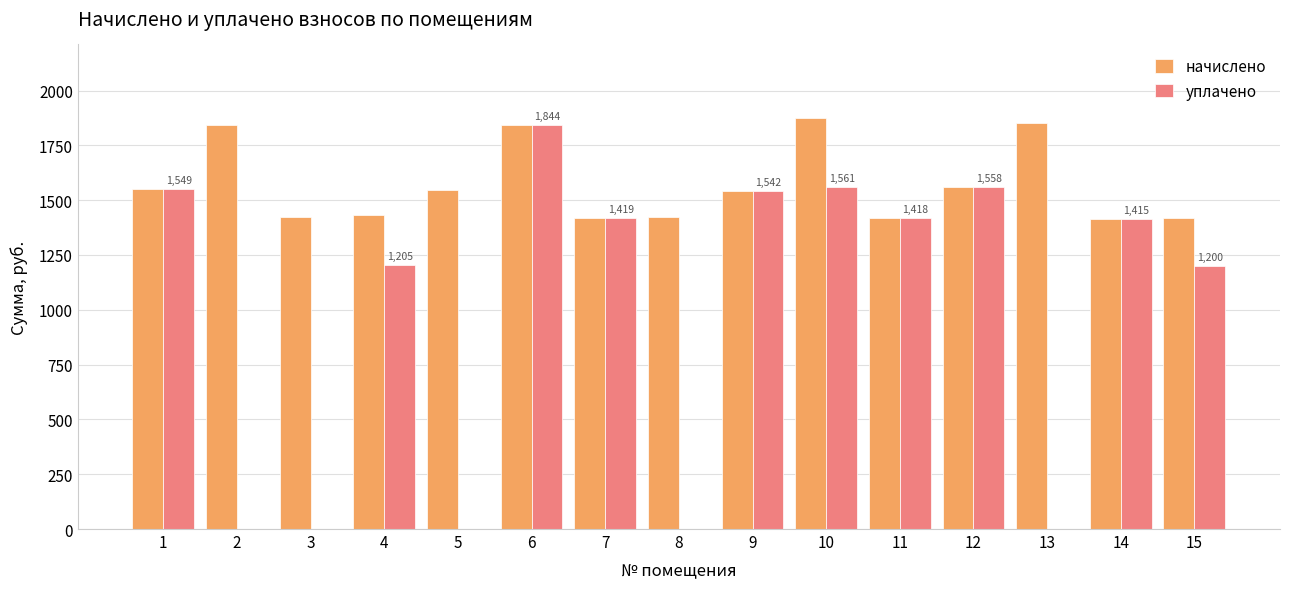

At which label does начислено first exceed 1542?

1